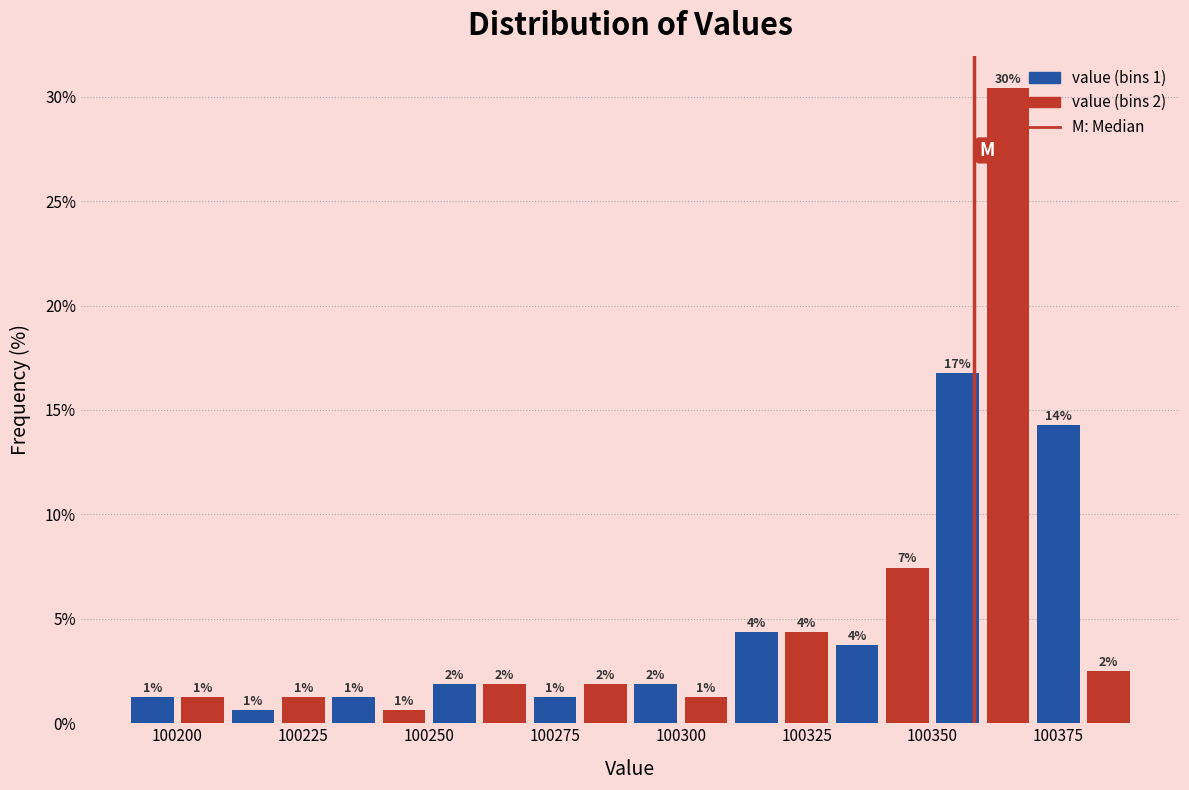

Read against the x-axis, roughly where is the centre of the tallest bar?

100365